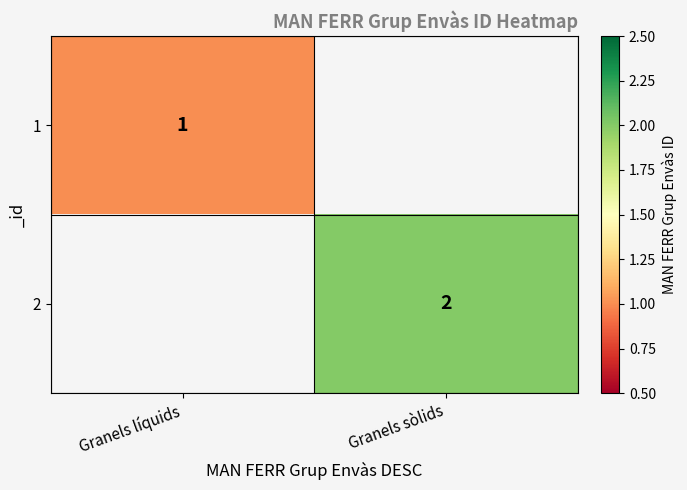

At how many categories does at least one series exceed 1?

1